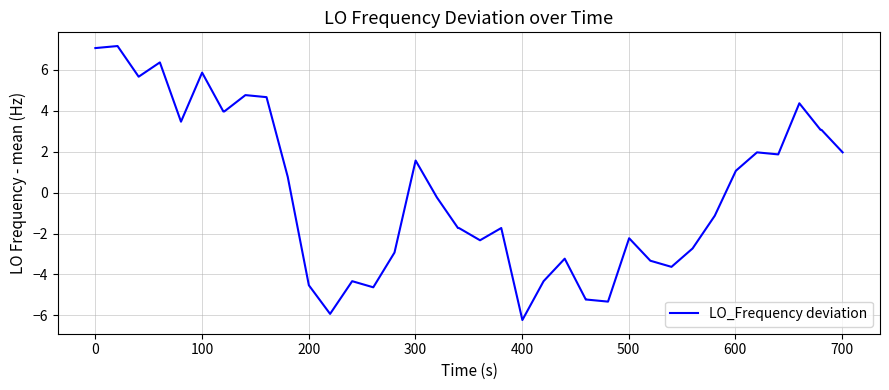

What is the minimum value shown in the chart?

-6.2